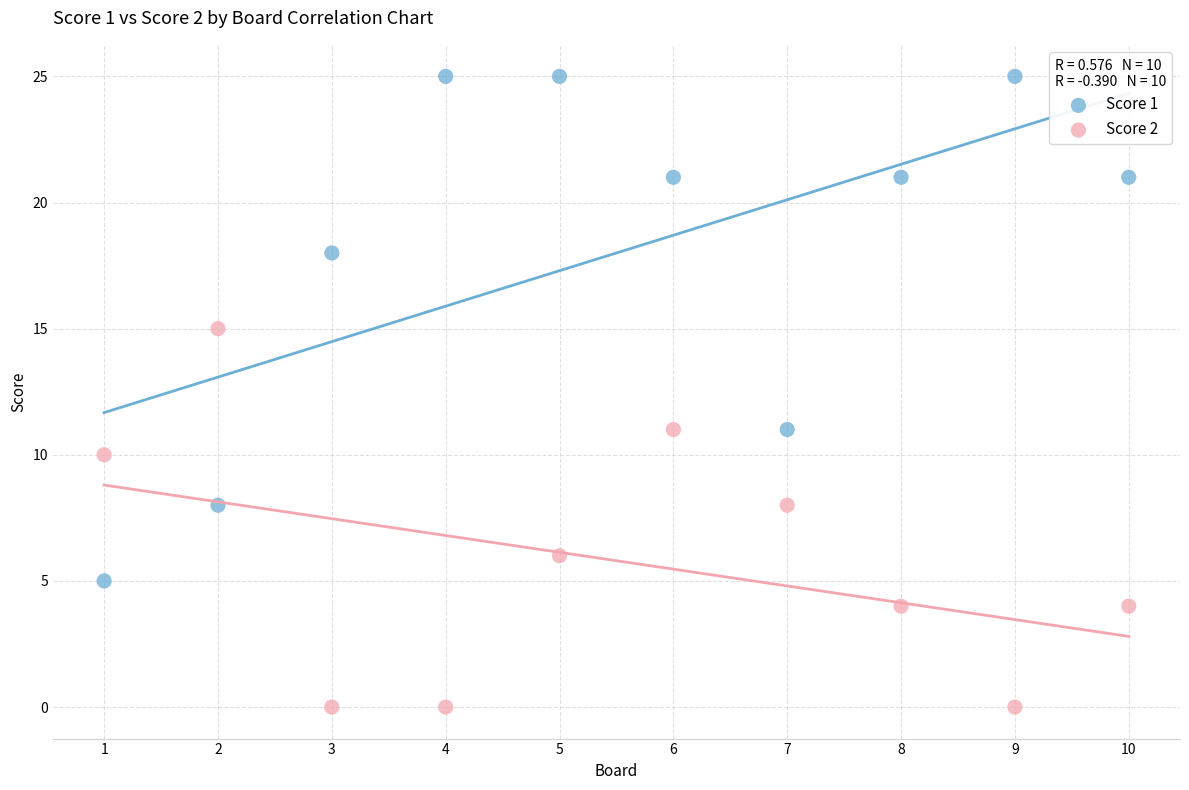

What are all the series names shown in the legend?

Score 1, Score 2